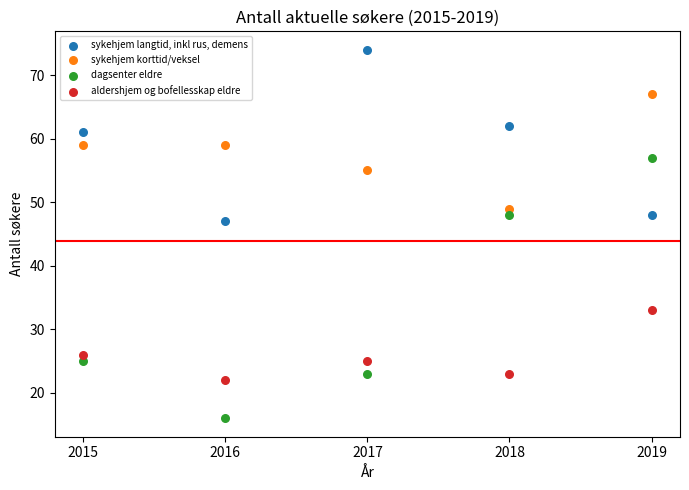

Which series reaches the maximum Y coordinate?

sykehjem langtid, inkl rus, demens